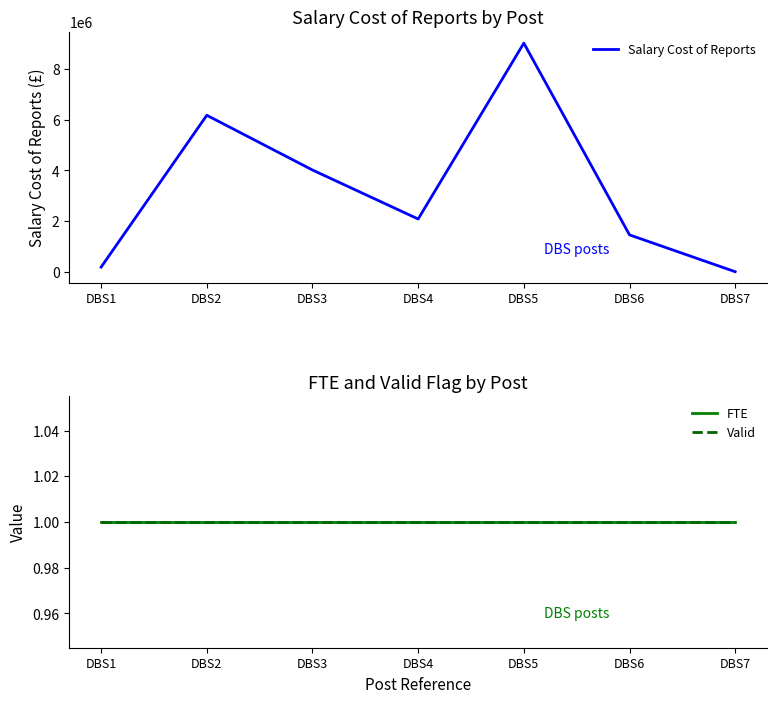

Is the value of FTE at DBS1 greater than the value of Valid at DBS5?

No